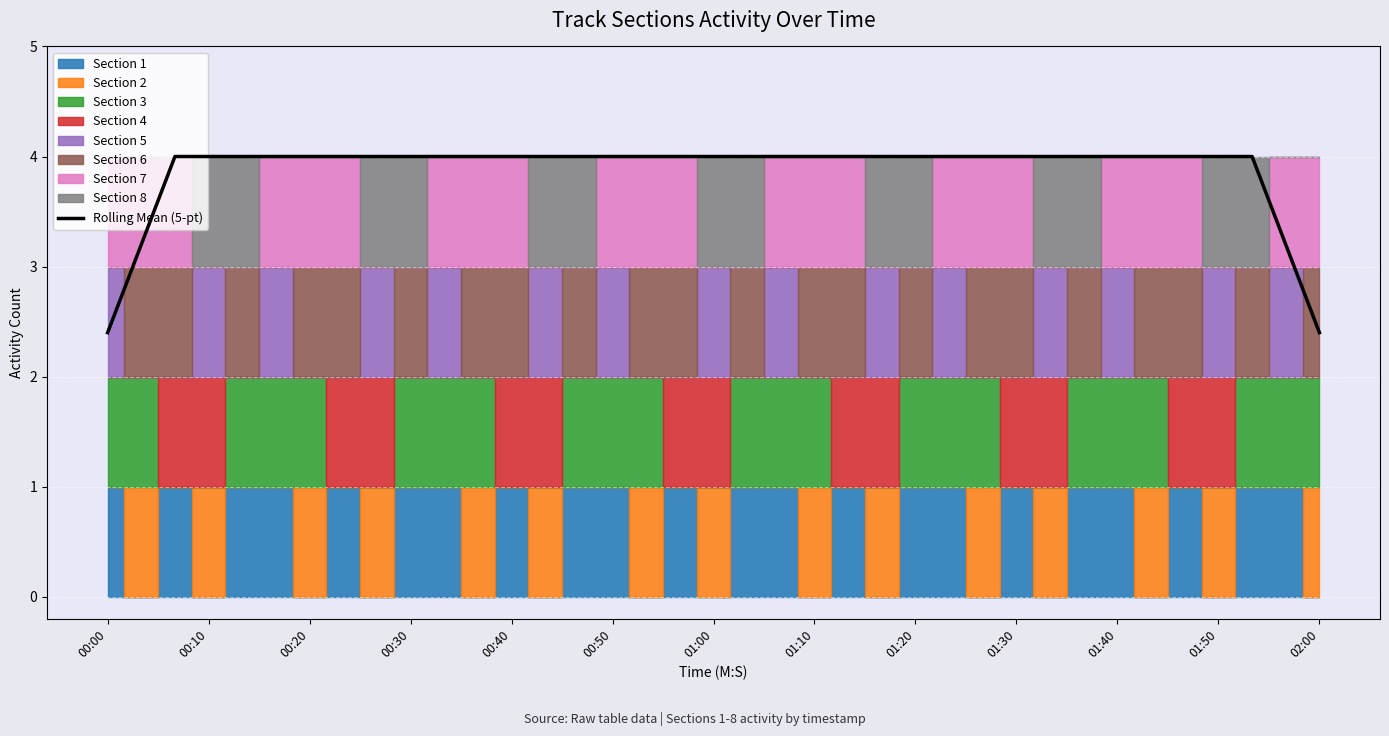

The value of Rolling Mean (5-pt) at 00:20 is 1.0. True or false?

False